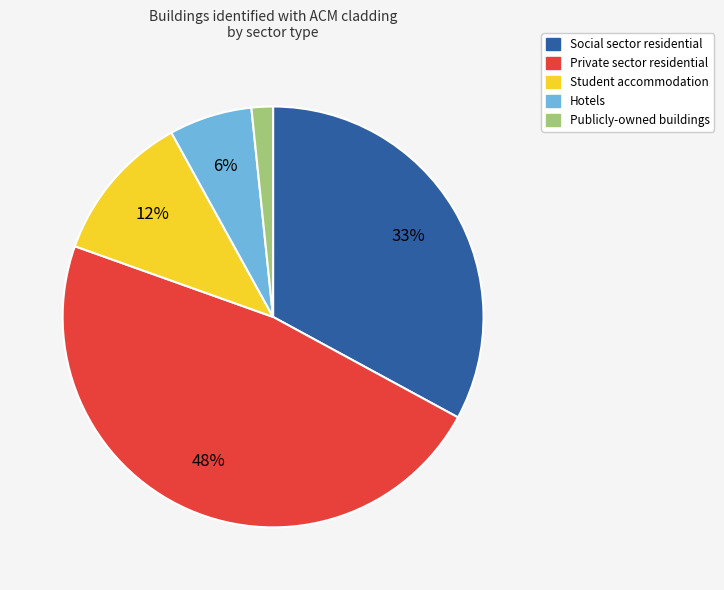

To the nearest percent, what percentage of the pie is Student accommodation?

12%